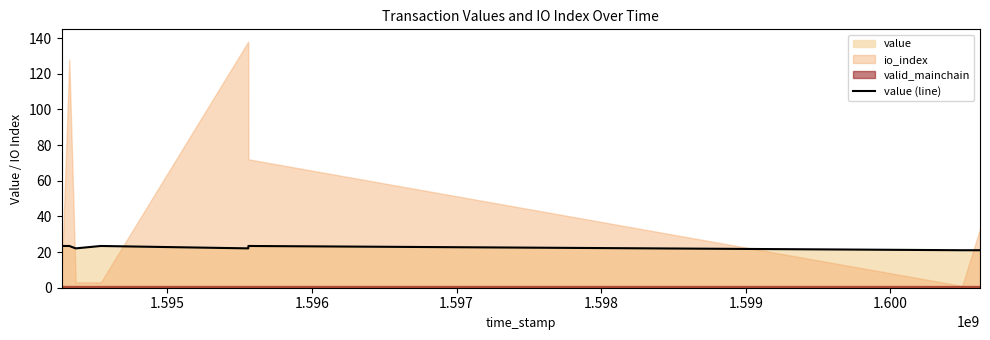

What is the highest value of the value (line) series?

23.4